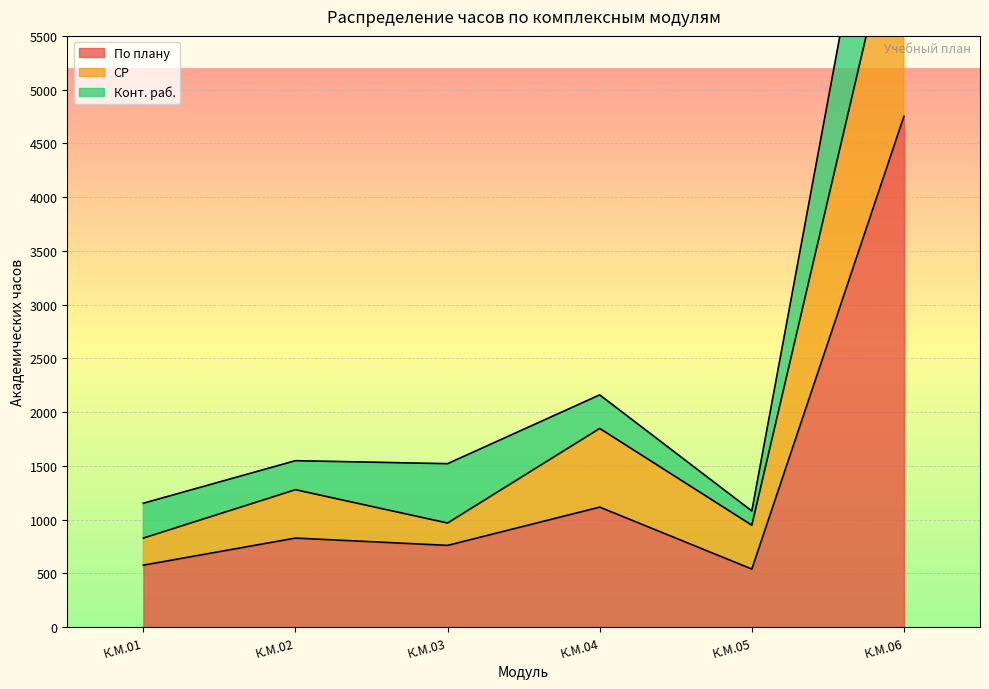

Where is По плану nearest to the value 2646?

К.М.04